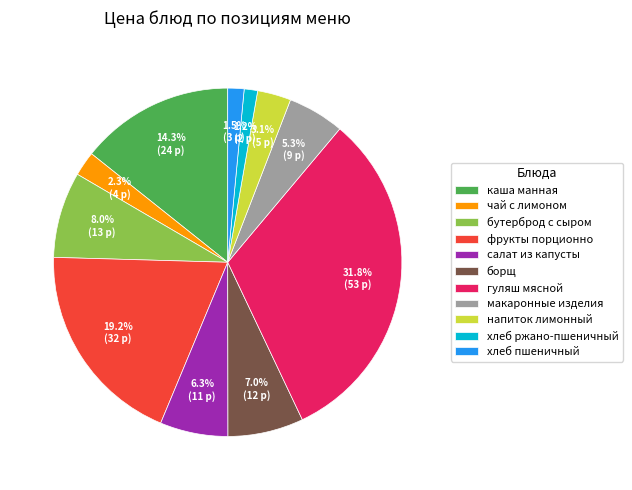

Does any single category account for the majority?

No